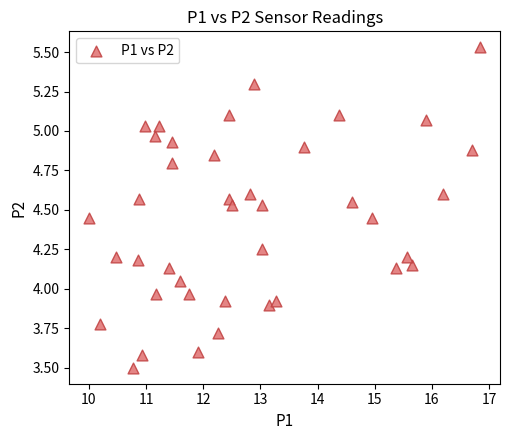

What is the range of X values (max minus min)?

6.9